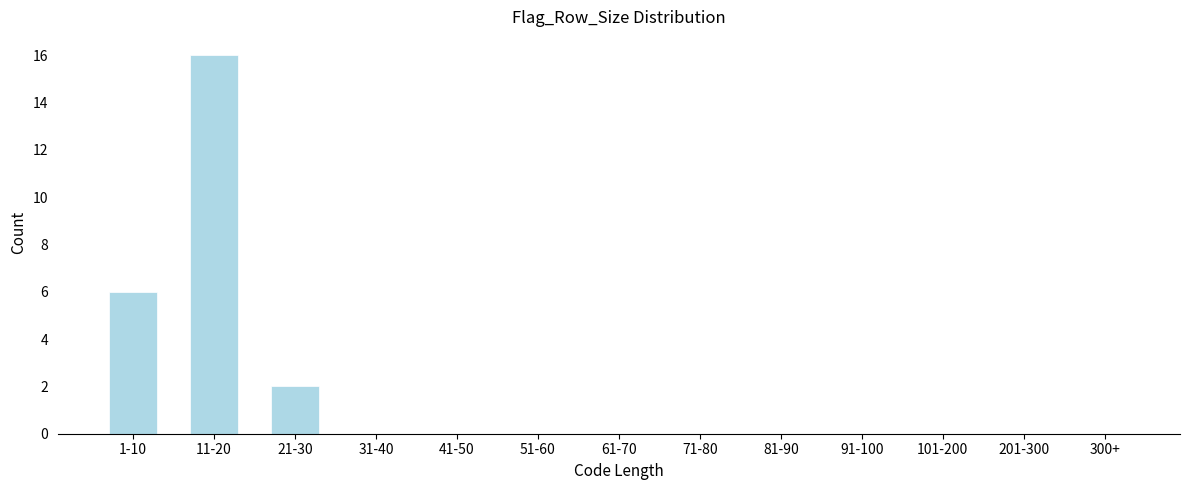

Reading left to right, what are all the values shown in this chart?

1-10=6	11-20=16	21-30=2	31-40=0	41-50=0	51-60=0	61-70=0	71-80=0	81-90=0	91-100=0	101-200=0	201-300=0	300+=0